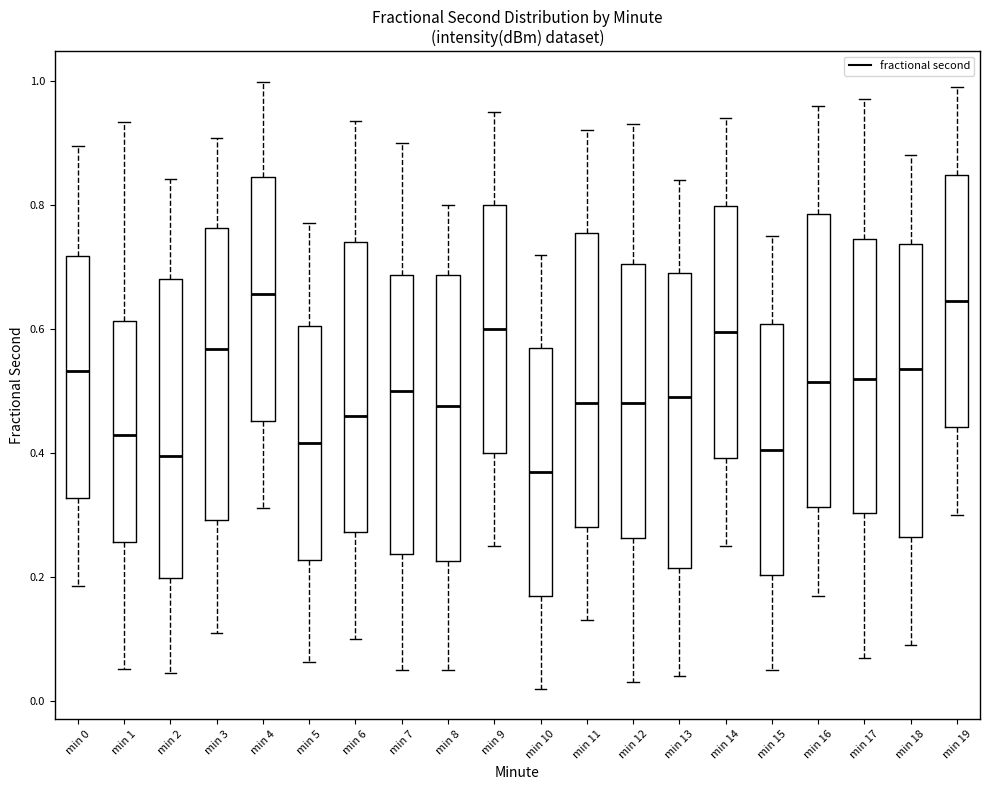

Where does the upper whisker of the box for min 2 end on the y-axis? The values are not printed on the chart, so give them approximately, as read against the axis.

0.84